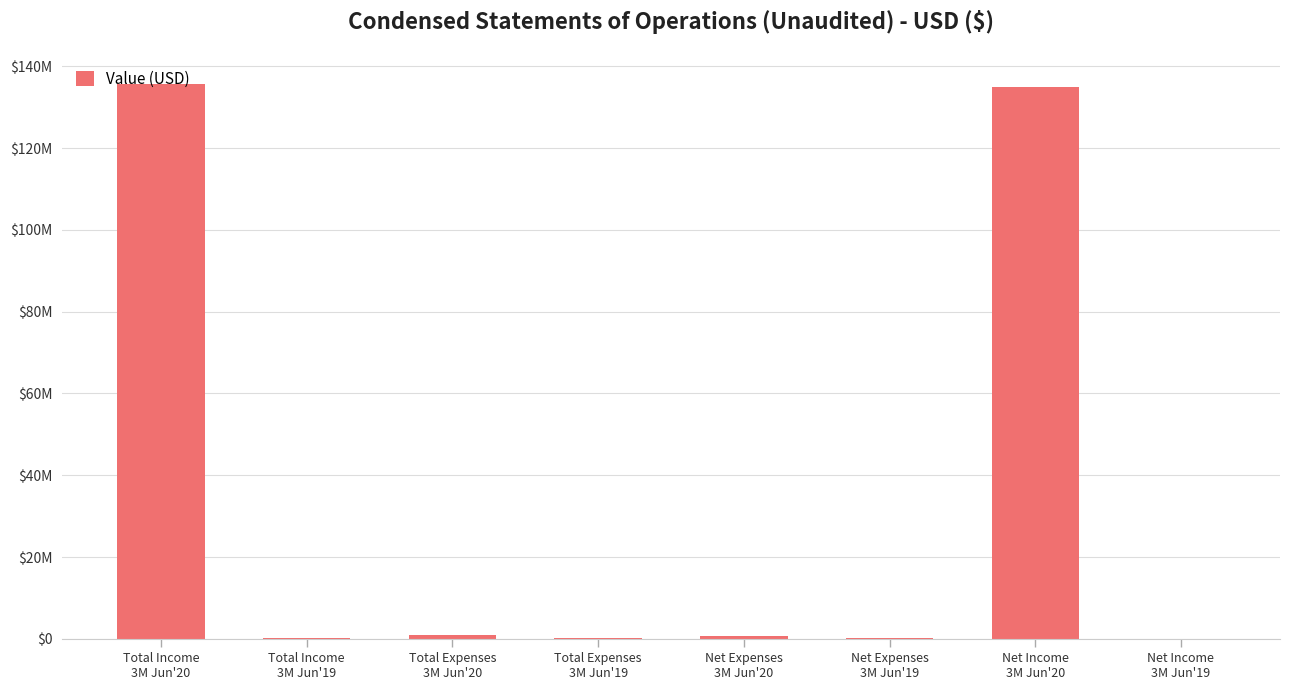

What is the sum of all values?

272763822